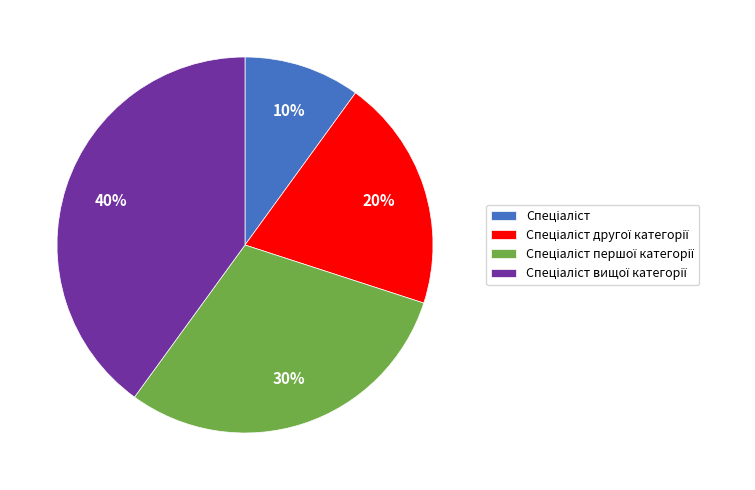

How many segments does this pie chart have?

4